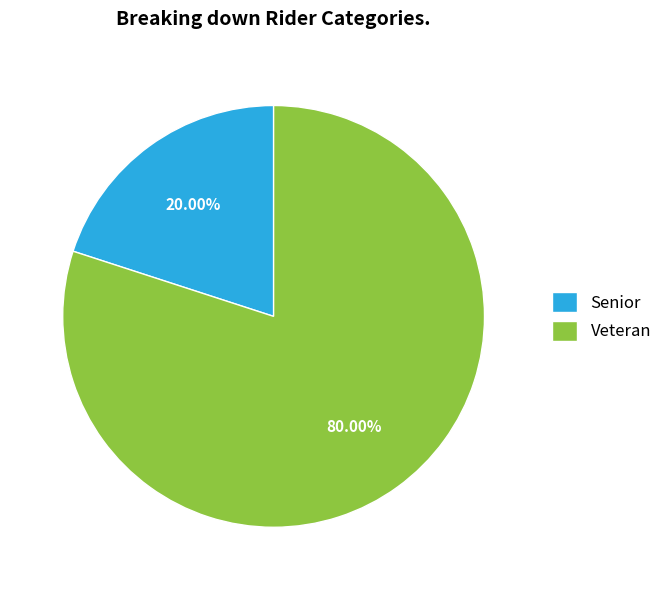

What is the smallest slice in the pie chart?

Senior